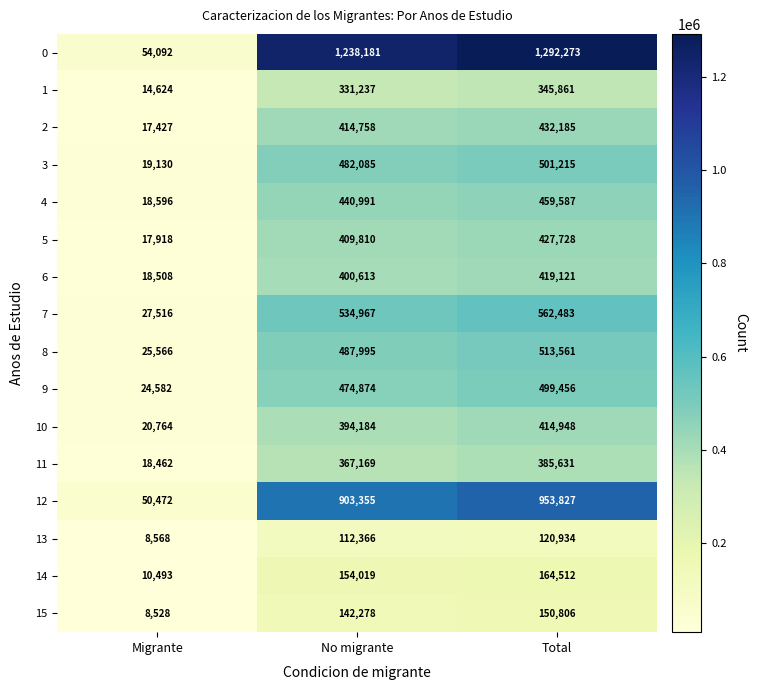

Which series has the largest range (max minus min)?

0